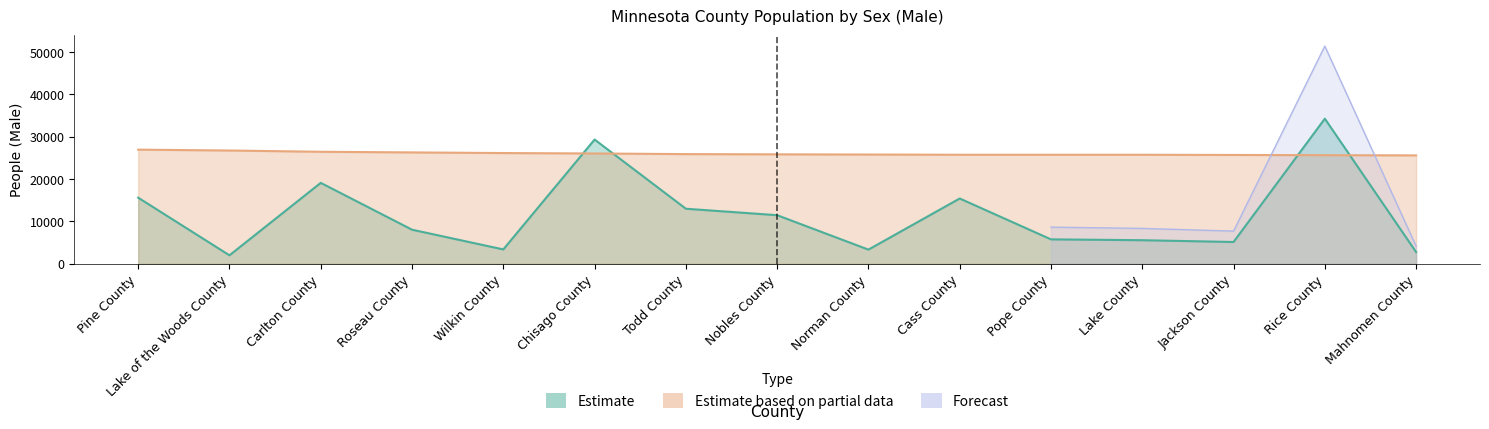

True or false: Estimate has a value of 11479 at Nobles County.

True